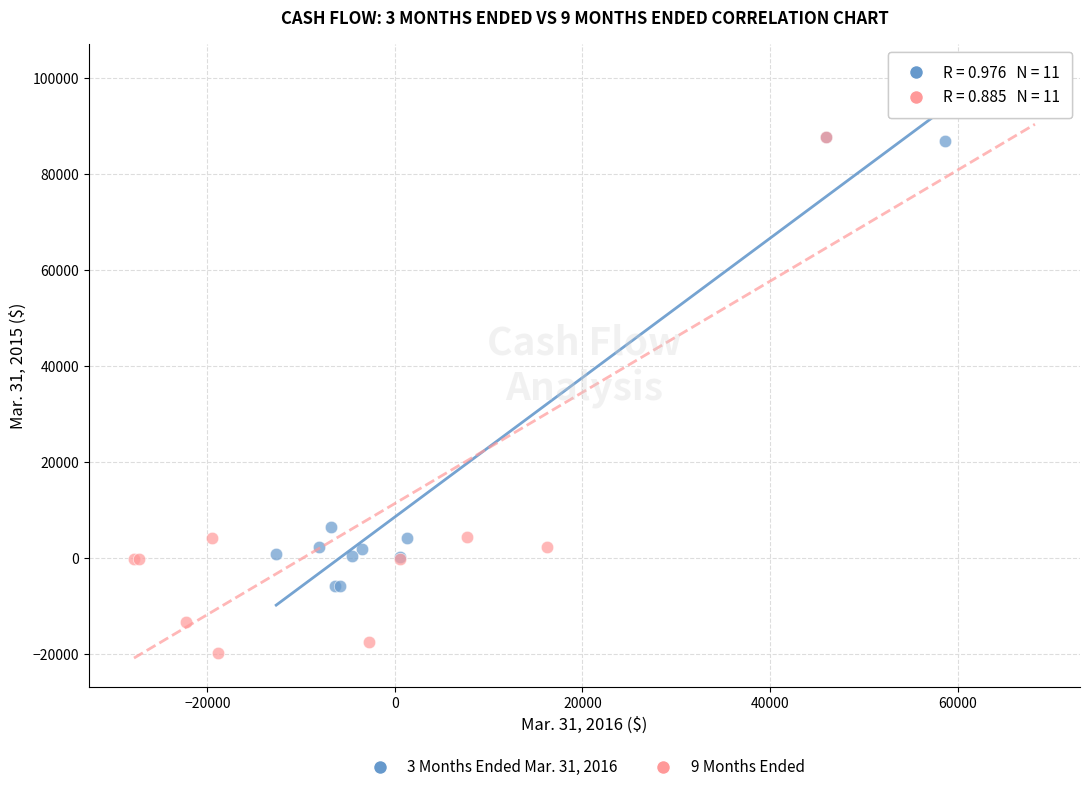

Which series reaches the minimum Y coordinate?

9 Months Ended